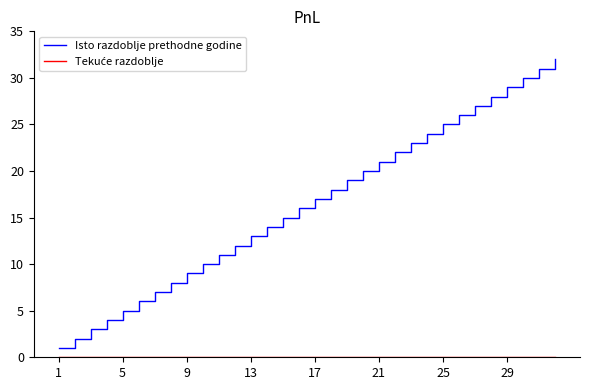

Which series has the largest total across all categories?

Isto razdoblje prethodne godine